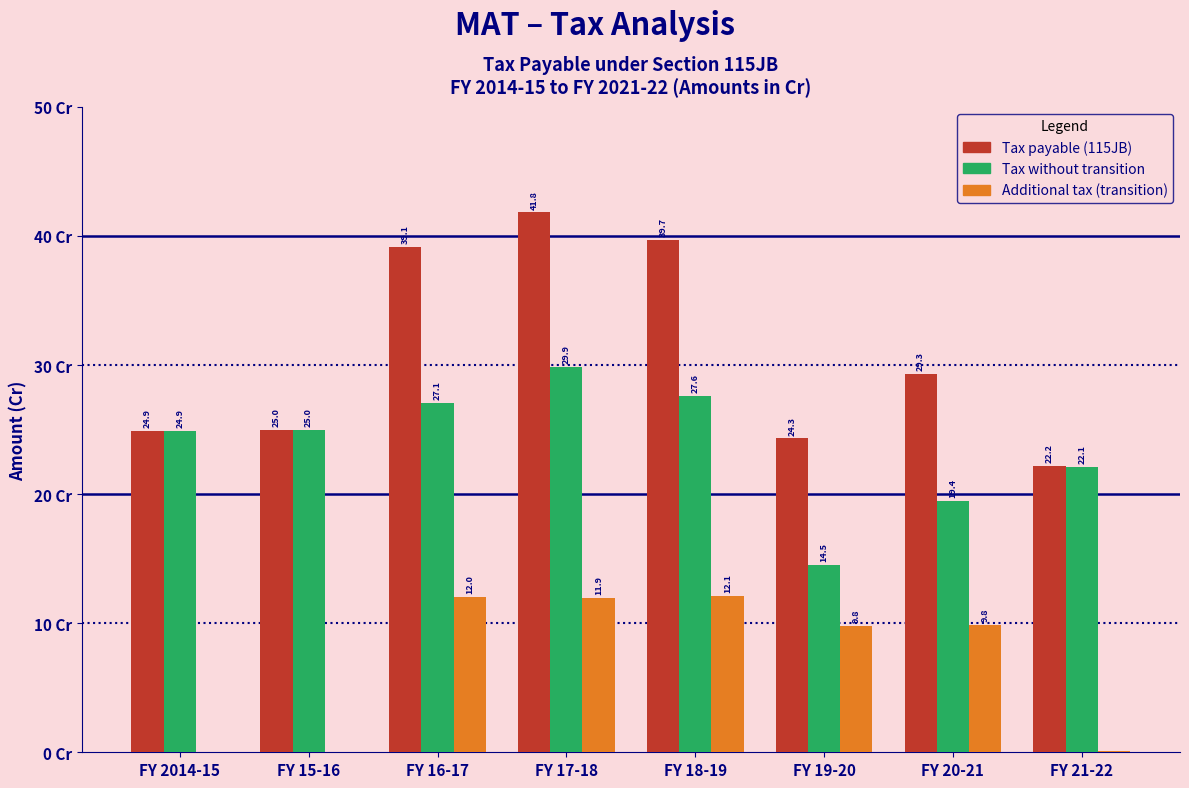

Is the value of Additional tax (transition) at FY 15-16 greater than the value of Tax payable (115JB) at FY 19-20?

No